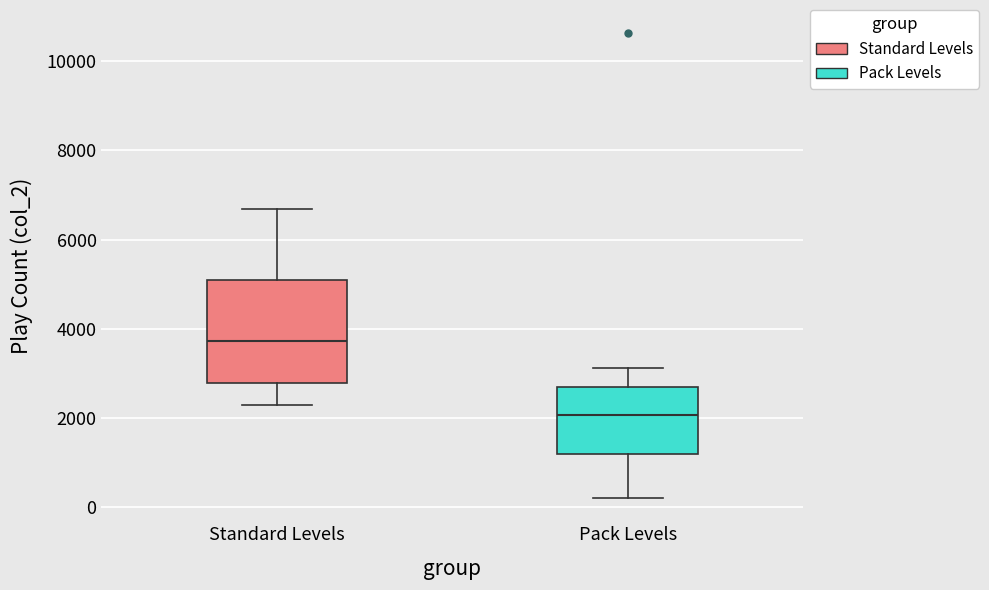

Where does the upper whisker of the box for Standard Levels end on the y-axis? The values are not printed on the chart, so give them approximately, as read against the axis.

6600